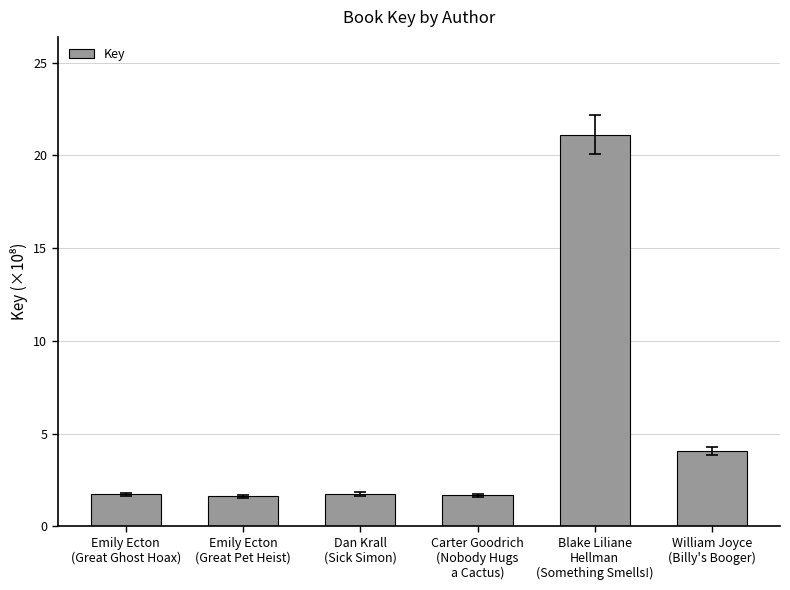

Are the bars horizontal?

No